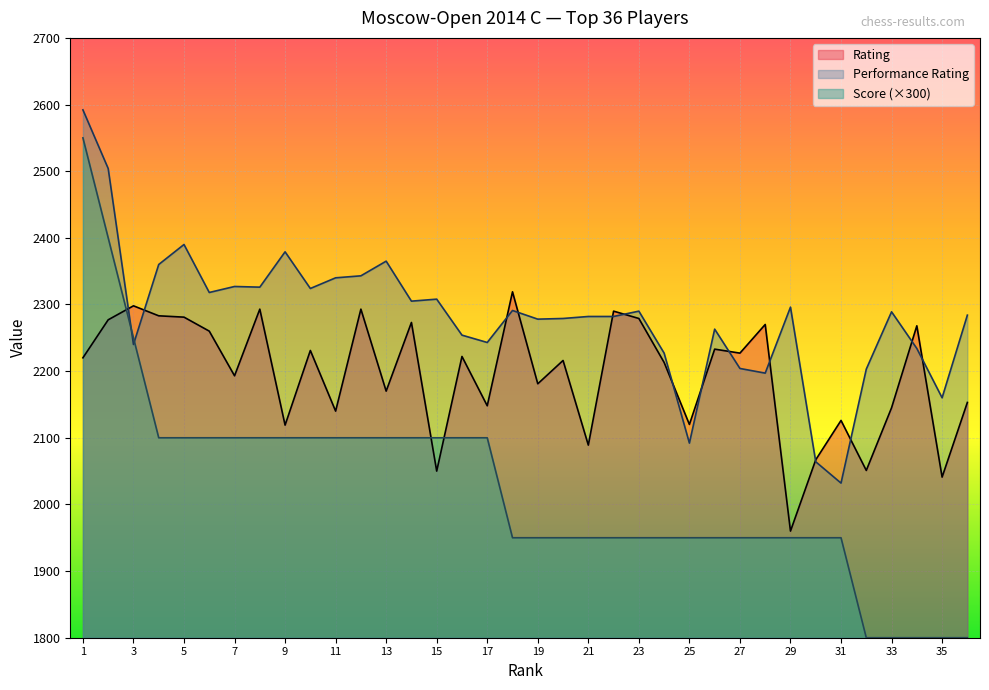

Which has a higher value, 21 or 28?

28